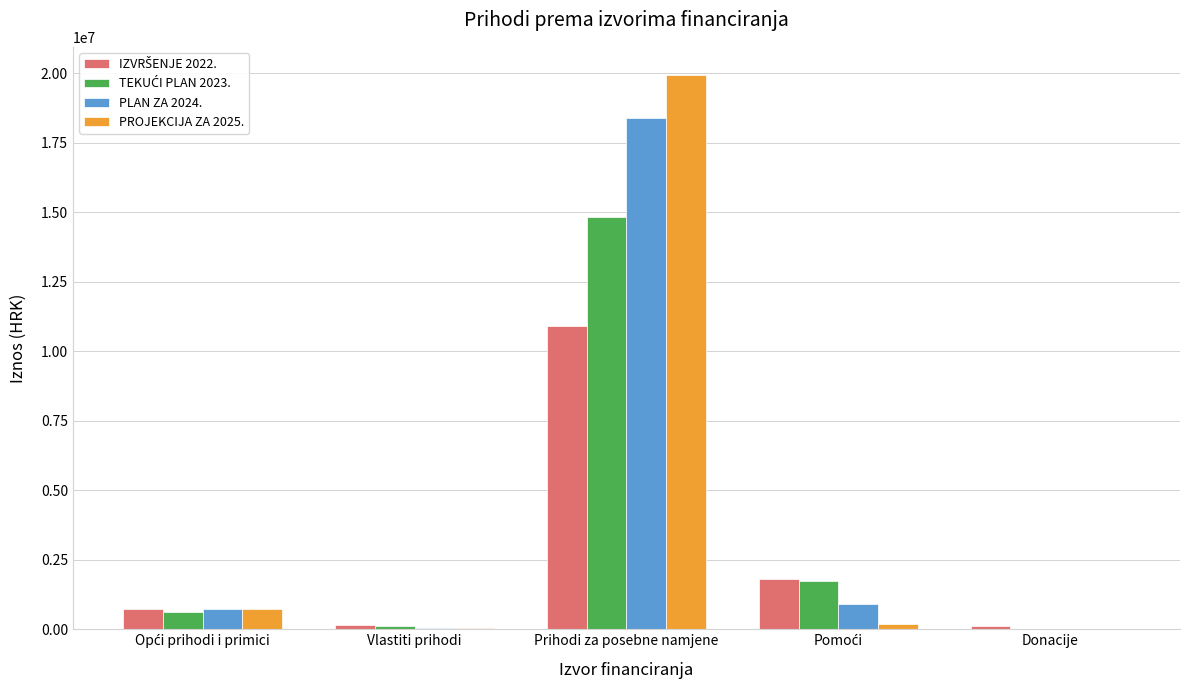

What is the greatest value displayed?

19945502